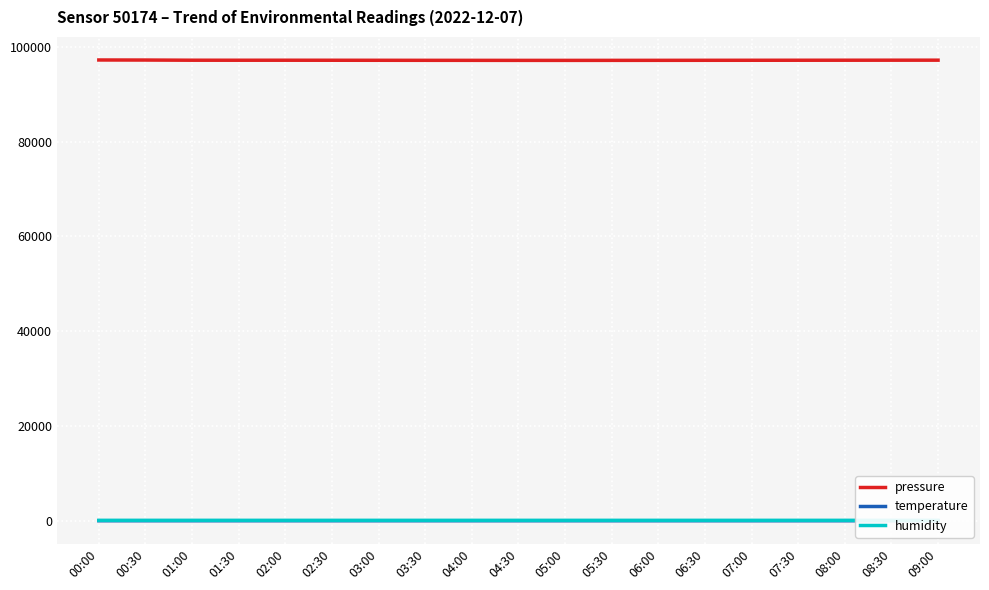

Which series has the largest range (max minus min)?

pressure